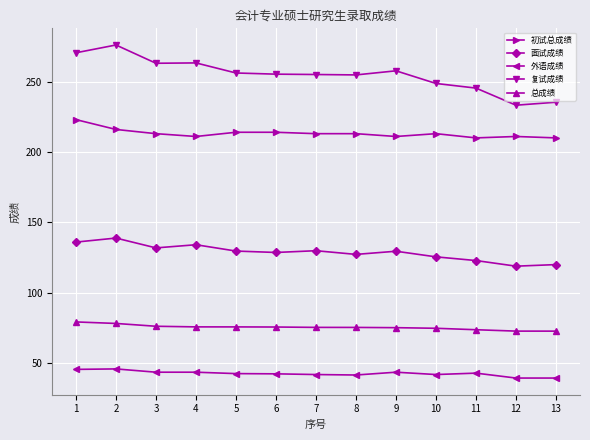

What is the highest value of the 总成绩 series?

79.1